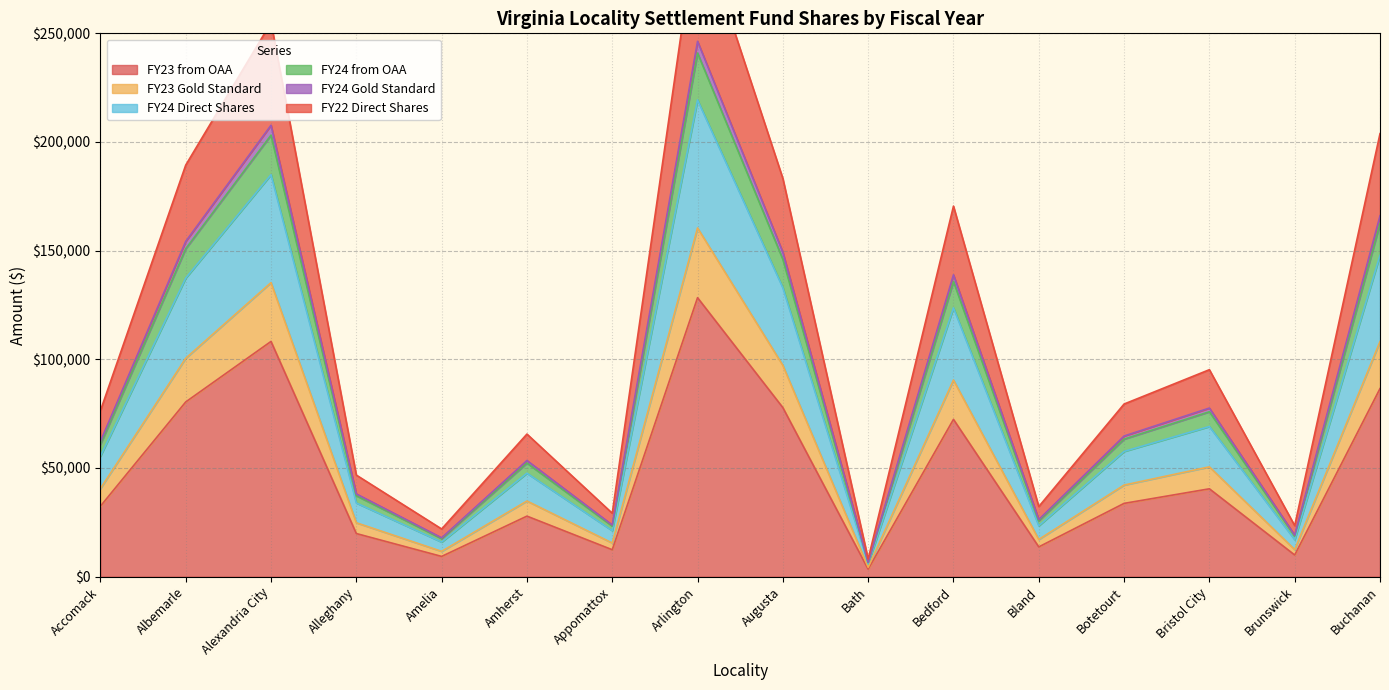

Which category has the highest value in the FY23 from OAA series?

Arlington